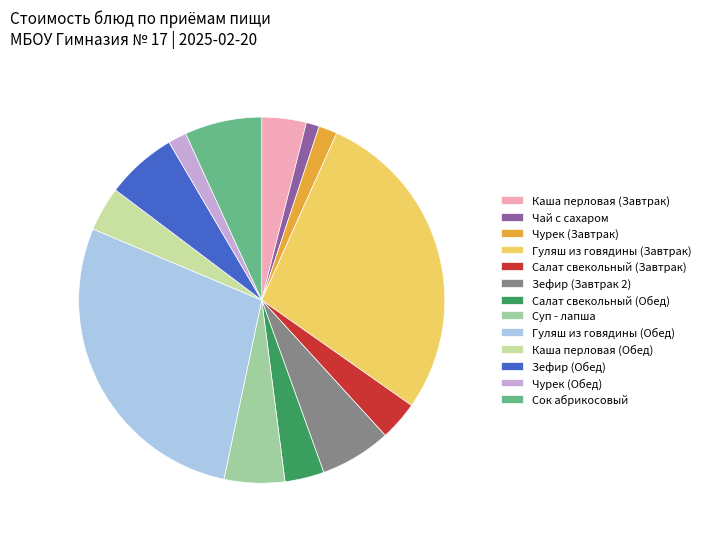

Is it true that Каша перловая (Обед) is 4% of the pie?

True